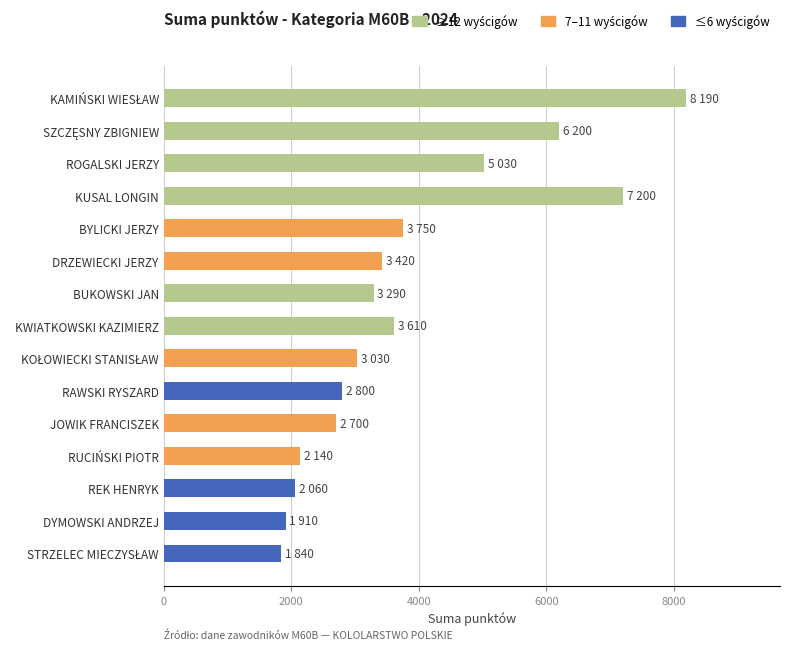

Does the chart contain any negative values?

No